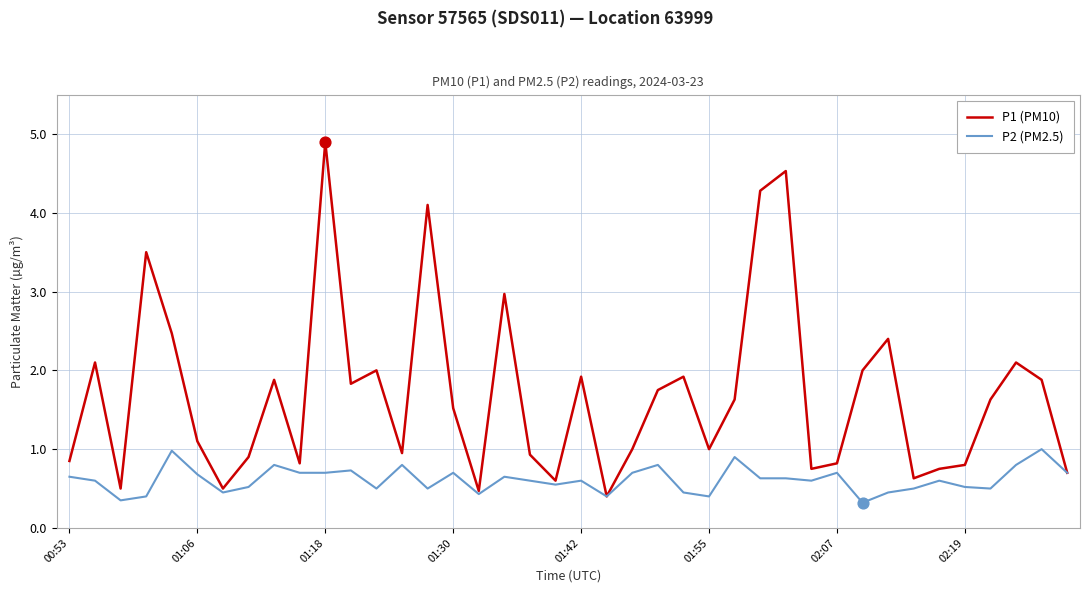

Which series has the largest total across all categories?

P1 (PM10)